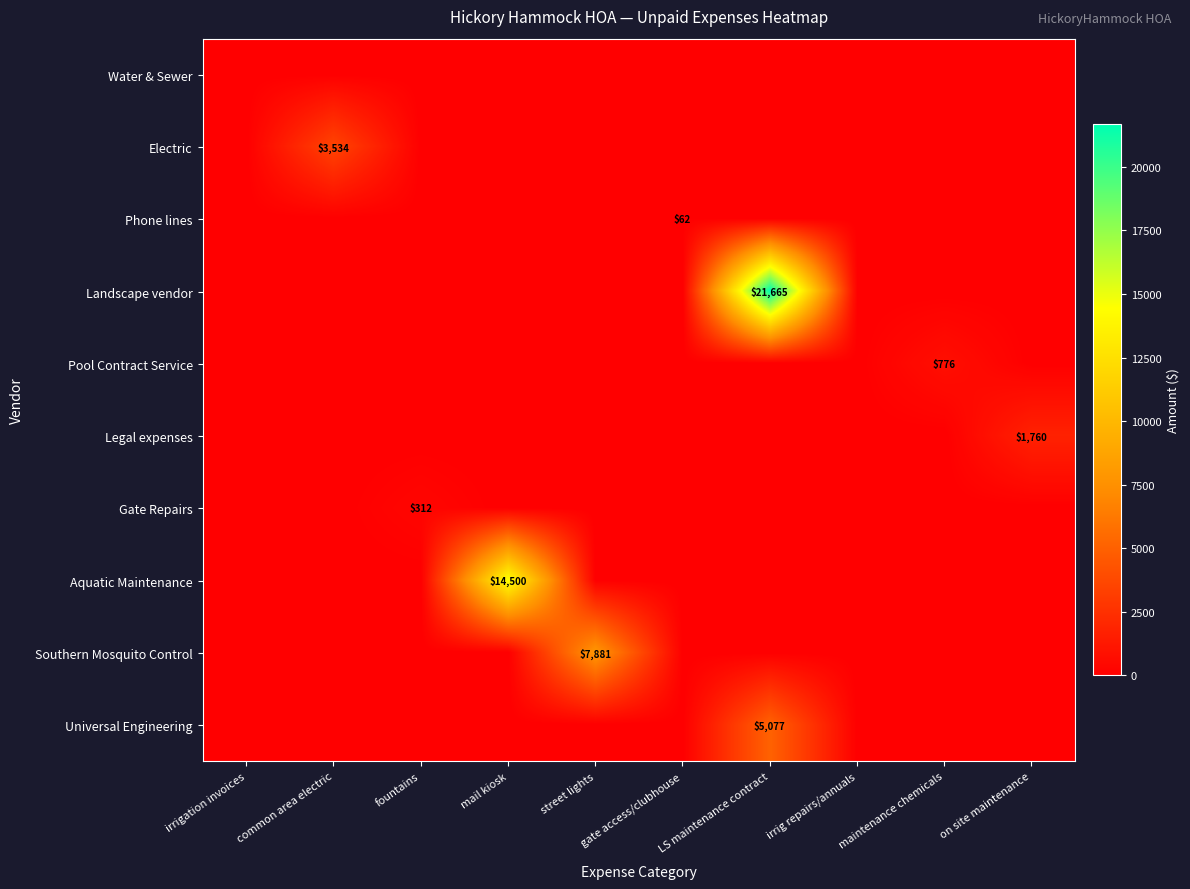

The Legal expenses series shows 1760 at on site maintenance. True or false?

True